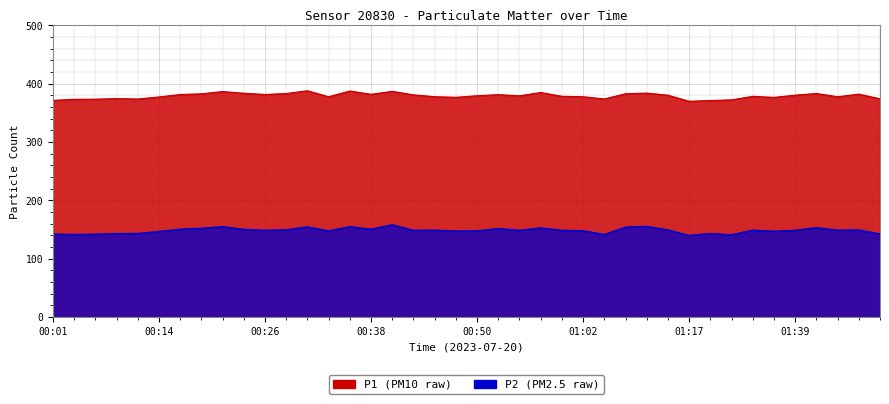

What is the value of the P2 point at the 8th from the left?

152.0